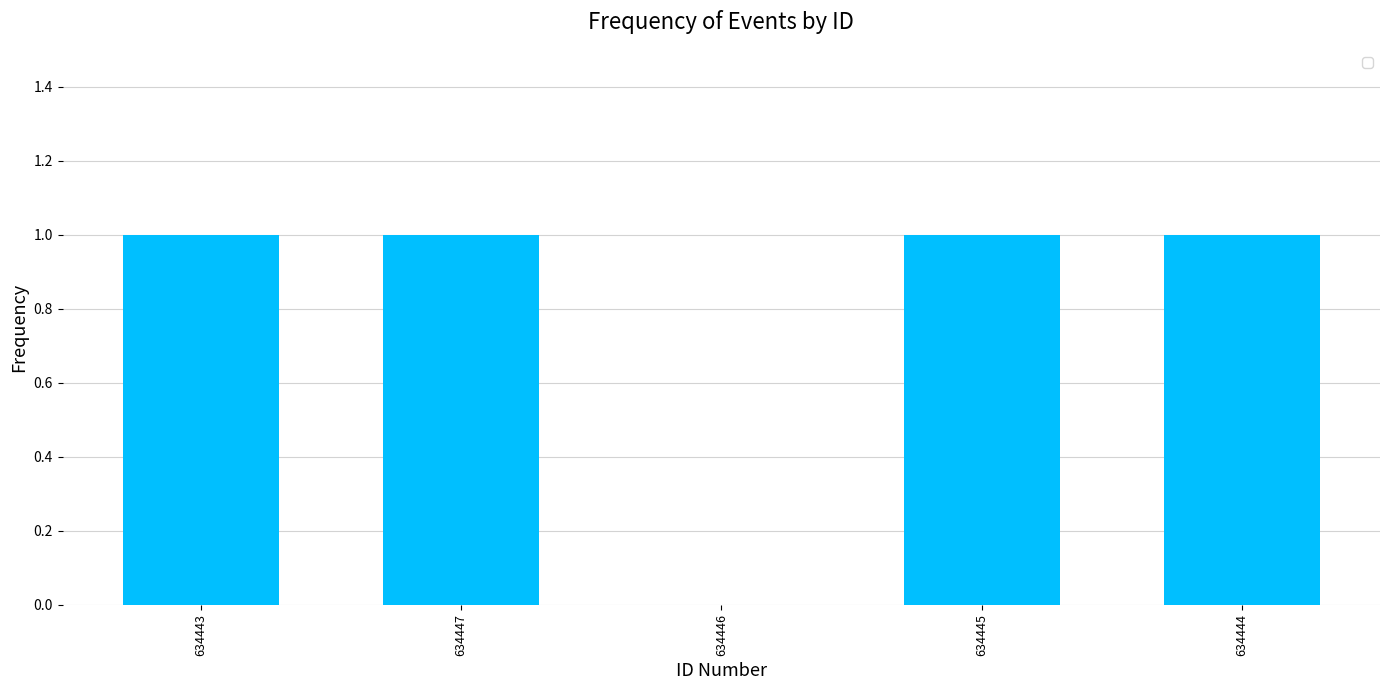

What is the sum of the values at 634447 and 634443?

2